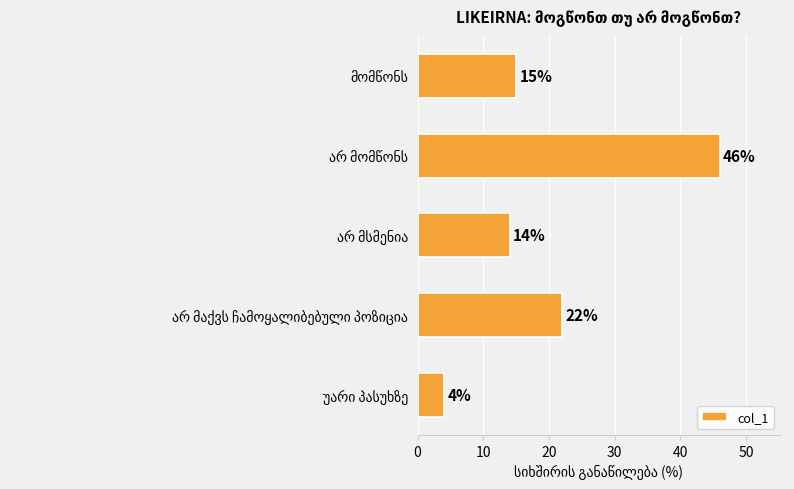

What is the average value?

20